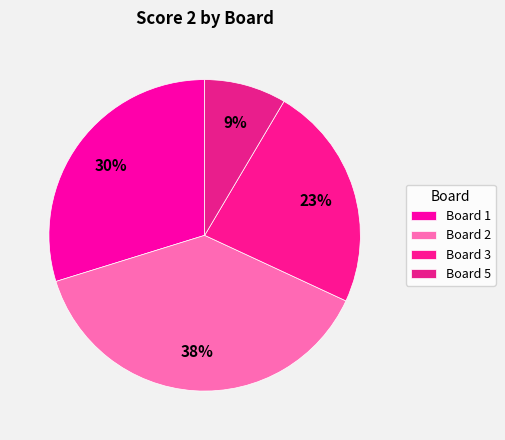

Which category has the biggest portion of the pie?

Board 2